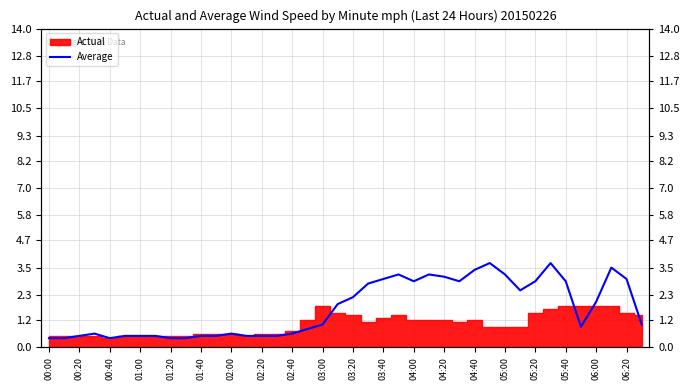

Read the value at 39.

1.0